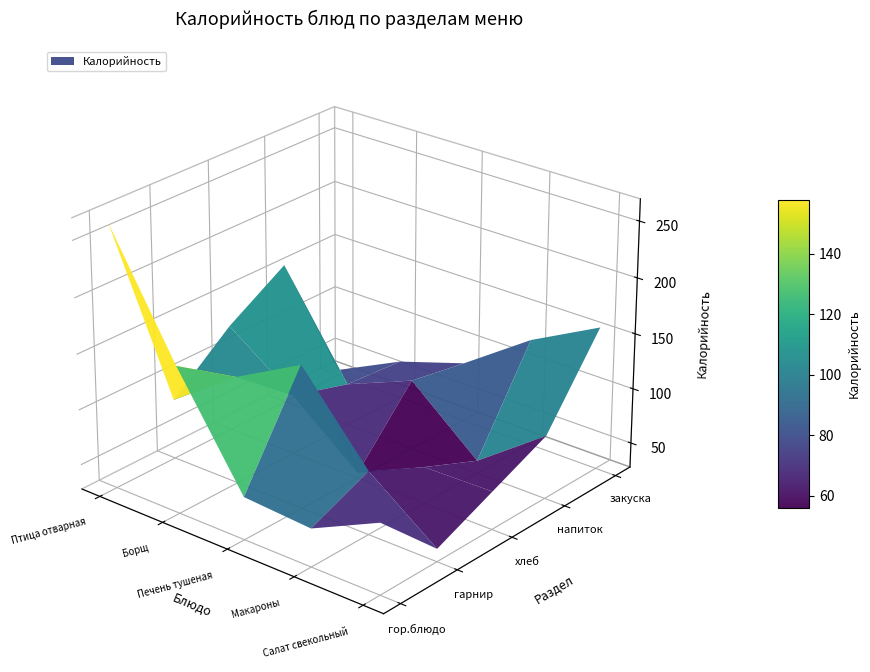

What is the sum of all Борщ с капустой и картофелем.. values?

487.1